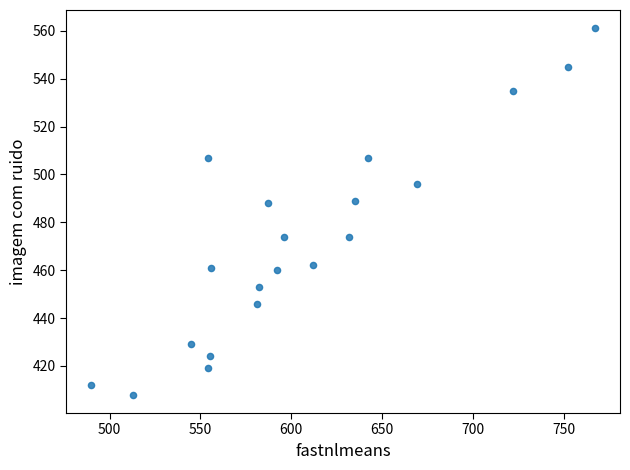

What is the range of X values (max minus min)?

277